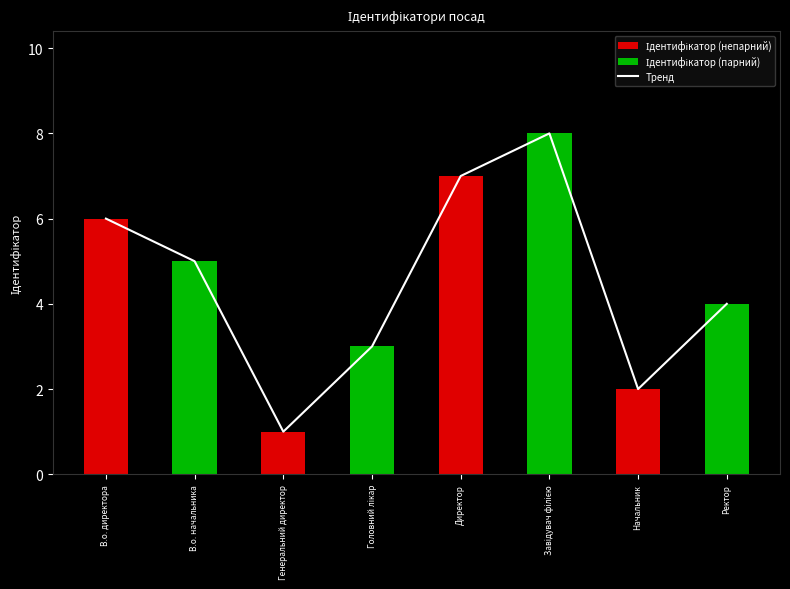

True or false: Тренд has a value of 10 at В.о. директора.

False